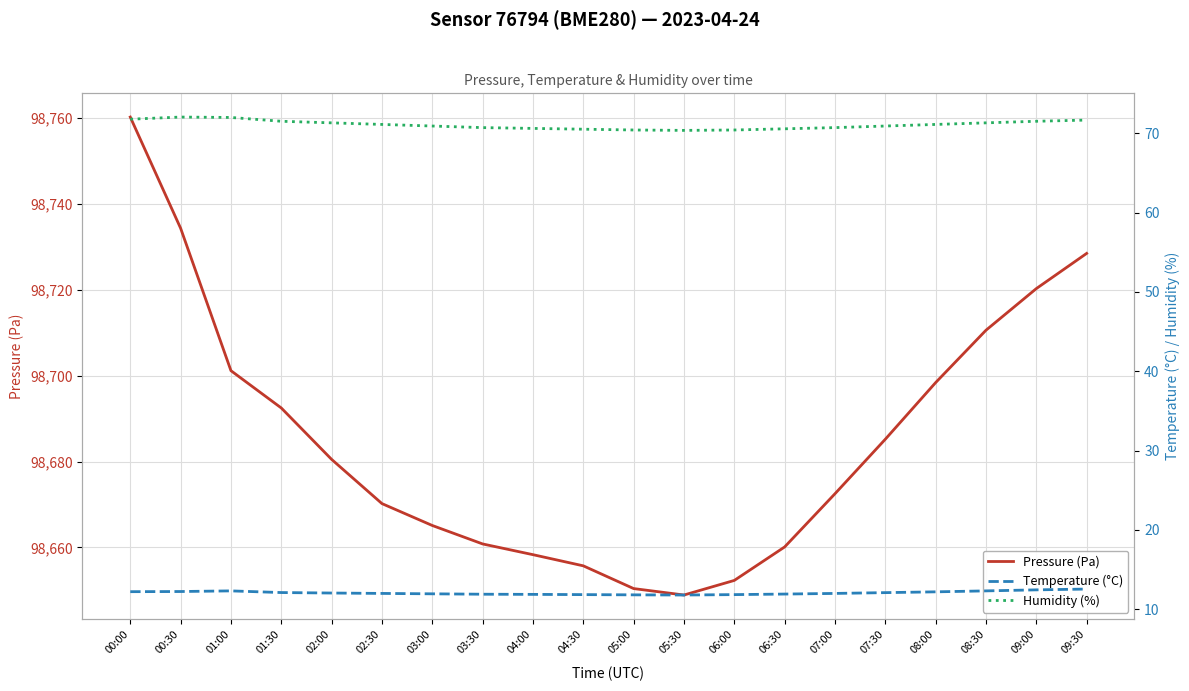

Reading left to right, what are all the values shown in this chart?

Pressure (Pa): 00:00=98760.3	00:30=98734.4	01:00=98701.2	01:30=98692.5	02:00=98680.5	02:30=98670.2	03:00=98665.1	03:30=98660.8	04:00=98658.3	04:30=98655.7	05:00=98650.4	05:30=98648.9	06:00=98652.3	06:30=98660.1	07:00=98672.5	07:30=98685.2	08:00=98698.4	08:30=98710.6	09:00=98720.3	09:30=98728.5
Temperature (°C): 00:00=12.2	00:30=12.2	01:00=12.3	01:30=12.1	02:00=12.1	02:30=12.0	03:00=11.9	03:30=11.9	04:00=11.9	04:30=11.8	05:00=11.8	05:30=11.8	06:00=11.8	06:30=11.9	07:00=12.0	07:30=12.1	08:00=12.2	08:30=12.3	09:00=12.4	09:30=12.6
Humidity (%): 00:00=71.8	00:30=72.0	01:00=72.0	01:30=71.5	02:00=71.3	02:30=71.1	03:00=70.9	03:30=70.7	04:00=70.6	04:30=70.5	05:00=70.4	05:30=70.3	06:00=70.4	06:30=70.5	07:00=70.7	07:30=70.9	08:00=71.1	08:30=71.3	09:00=71.5	09:30=71.7